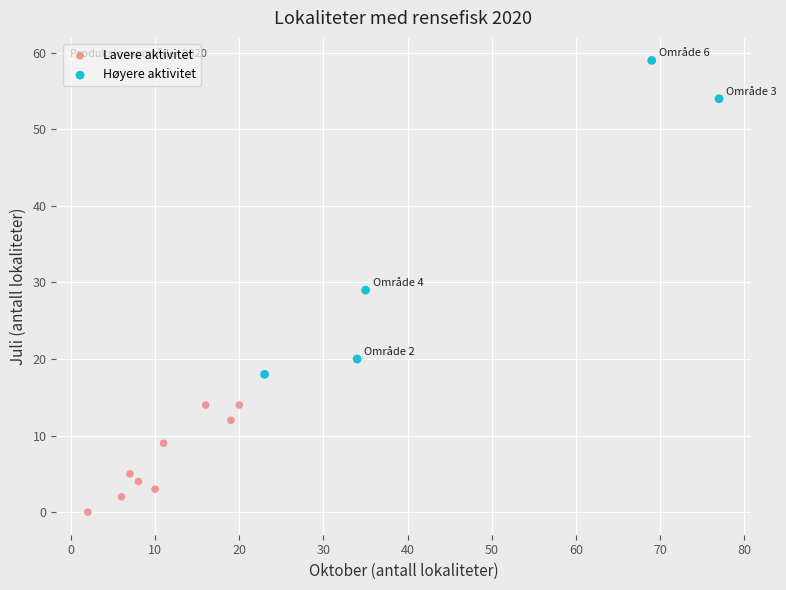

Which series has the largest Y range (max minus min)?

Høyere aktivitet